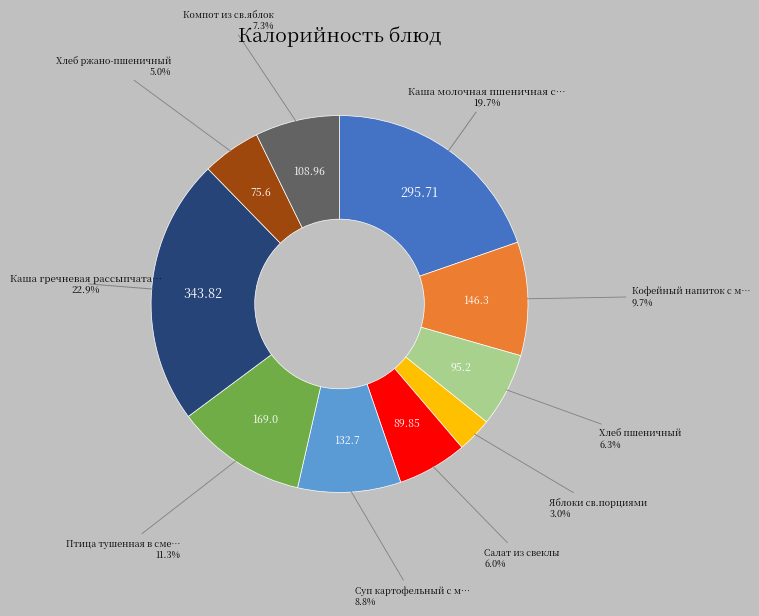

Is there a majority slice in this chart?

No